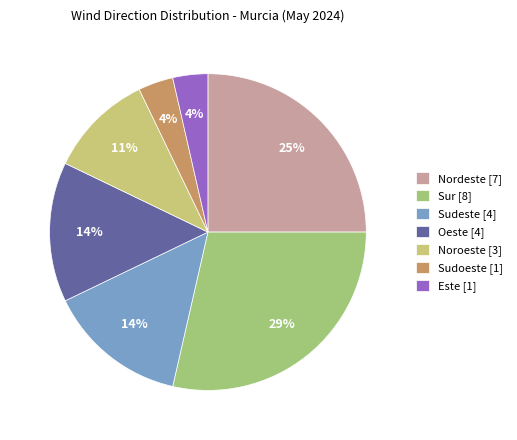

To the nearest percent, what is the difference between the largest and smallest slice percentages?

25%